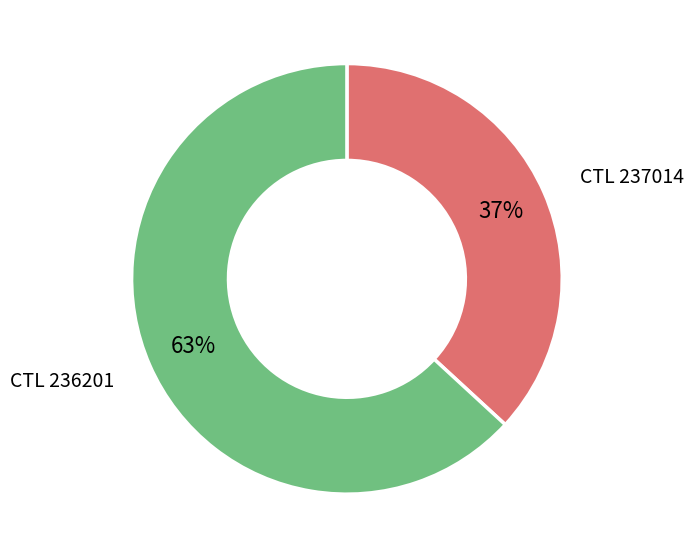

The CTL 236201 slice represents 71% of the pie. True or false?

False